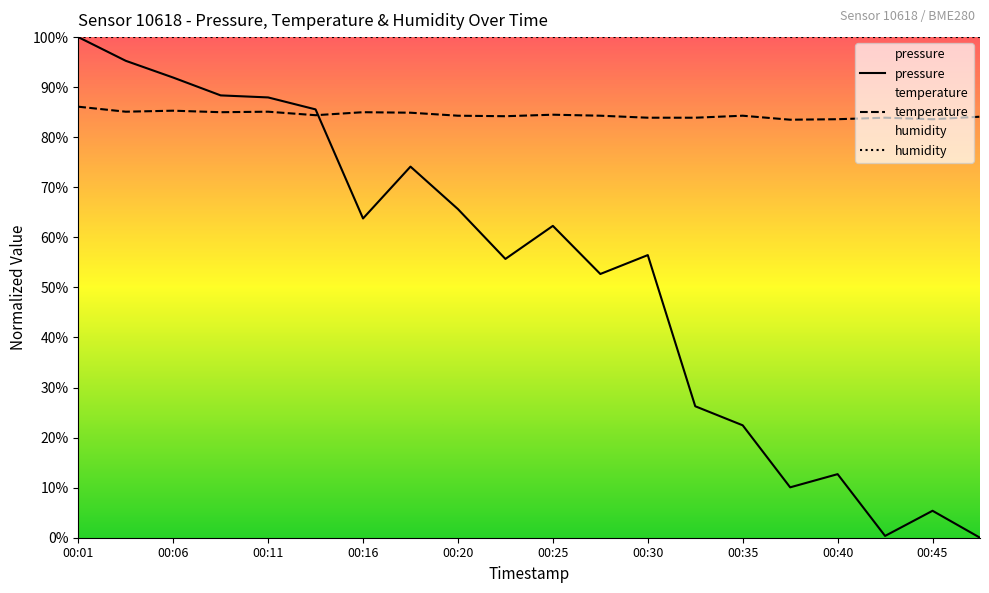

Between which two adjacent categories do pressure and temperature first intersect?

00:13 and 00:16